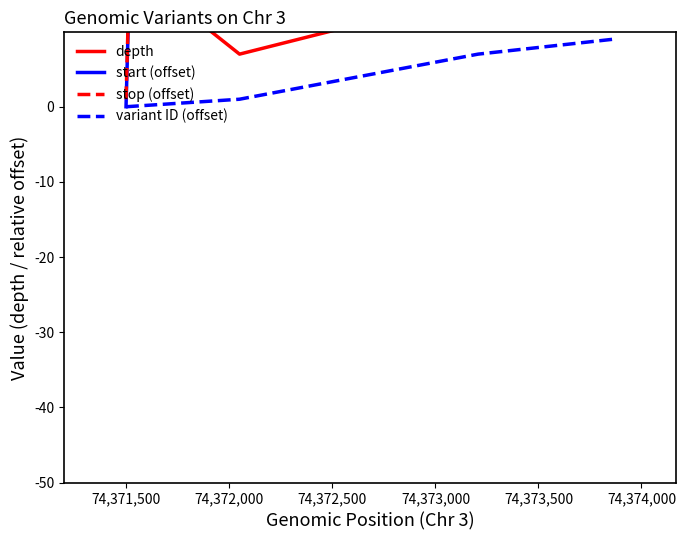

True or false: variant ID (offset) has more than 0 points higher than both neighbors.

False